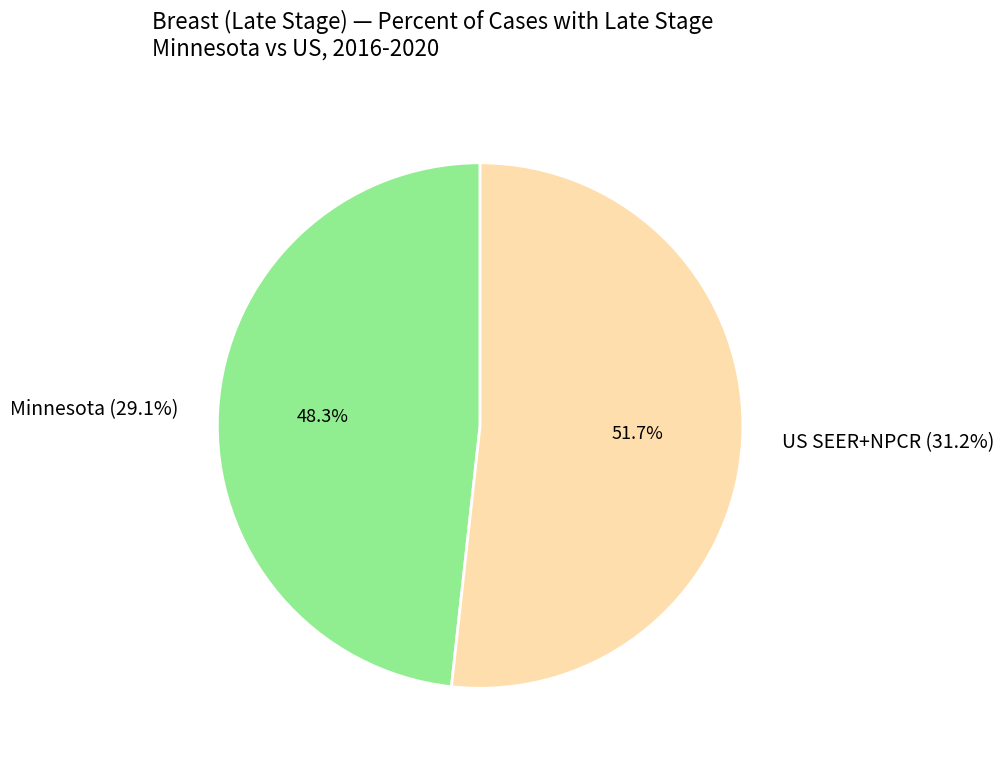

True or false: US (SEER+NPCR) accounts for 52% of the total.

True